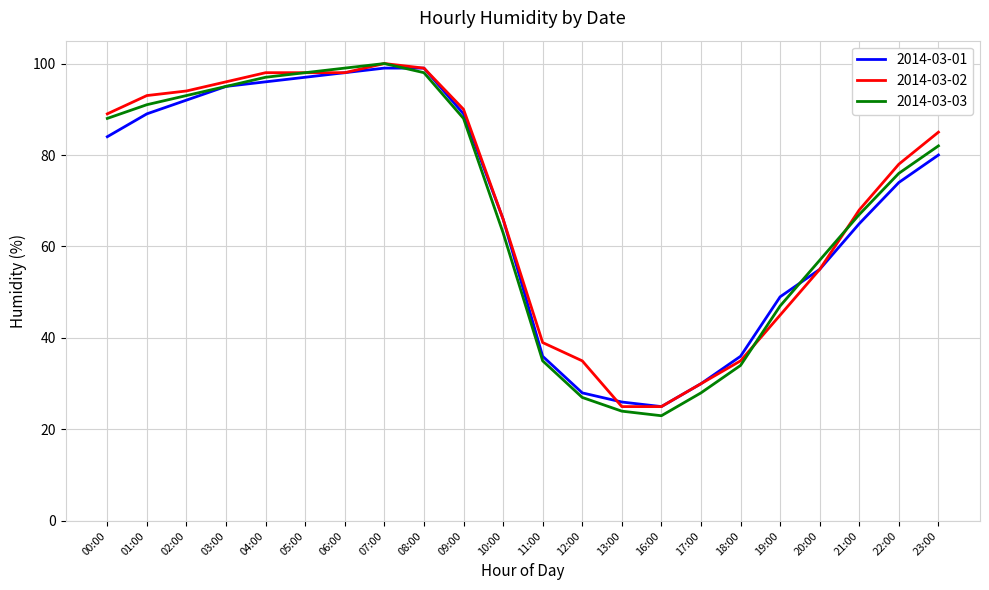

Reading left to right, extract all data points from this chart.

2014-03-01: 84	89	92	95	96	97	98	99	99	89	66	36	28	26	25	30	36	49	55	65	74	80
2014-03-02: 89	93	94	96	98	98	98	100	99	90	66	39	35	25	25	30	35	45	55	68	78	85
2014-03-03: 88	91	93	95	97	98	99	100	98	88	63	35	27	24	23	28	34	47	57	67	76	82